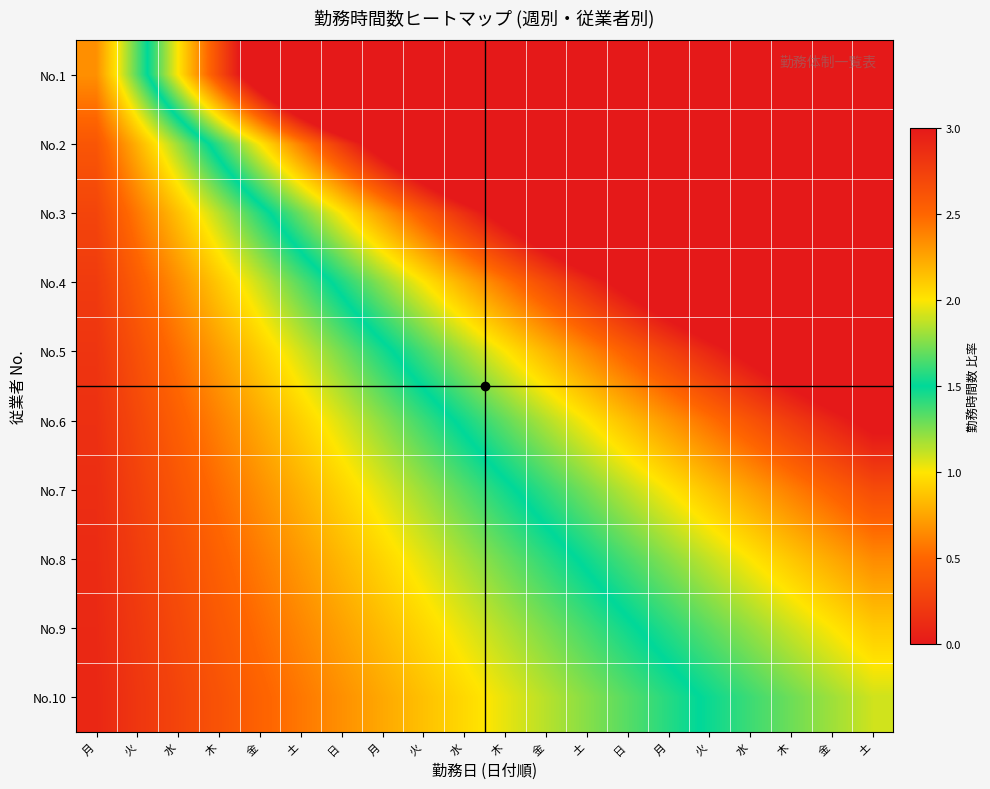

List the series in order of their peak value, lowest first.

No.10, No.9, No.8, No.7, No.6, No.5, No.4, No.3, No.2, No.1